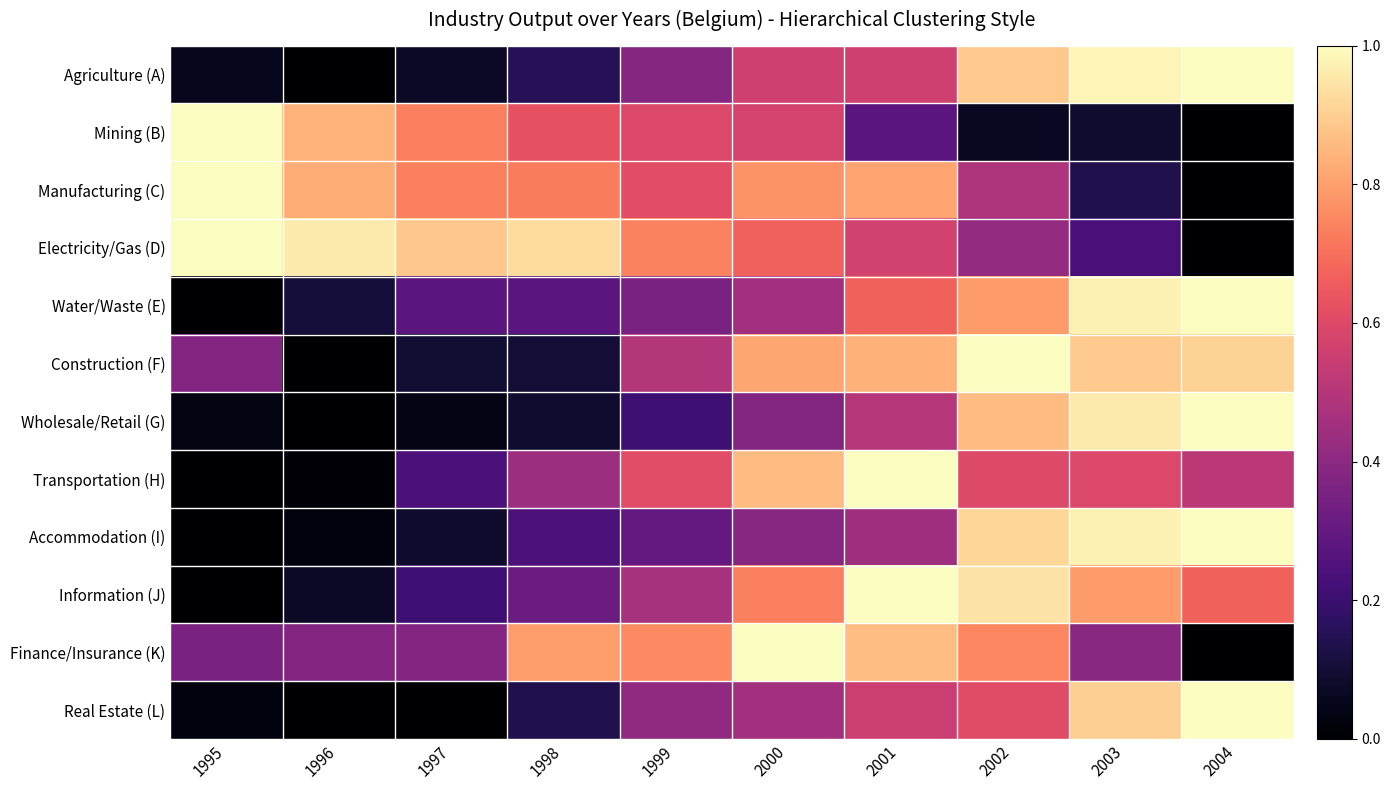

What is the difference between the highest and lowest values at 2002?

0.9